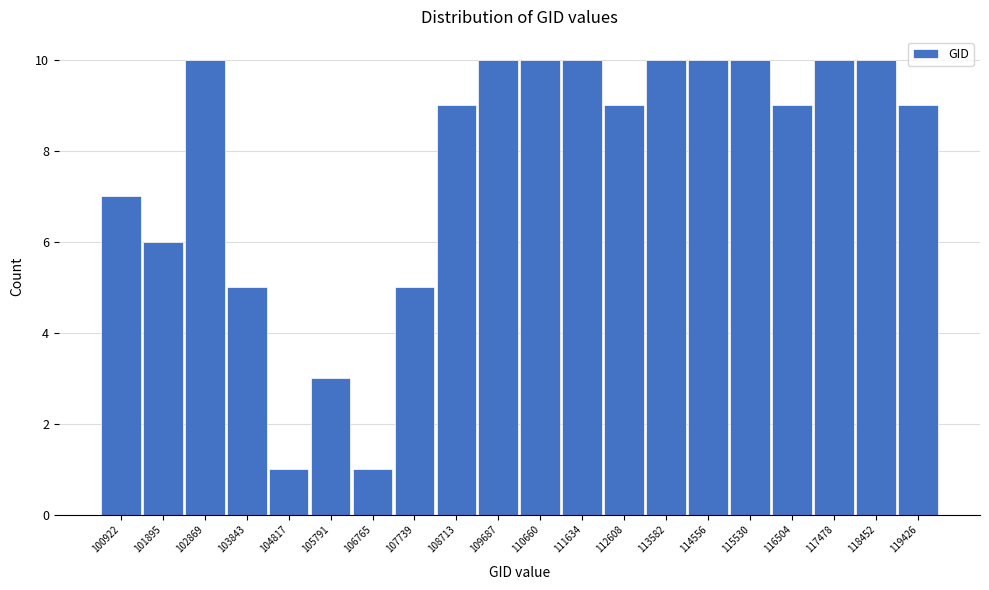

Reading right to left, extract all data points from this chart.

119426=9	118452=10	117478=10	116504=9	115530=10	114556=10	113582=10	112608=9	111634=10	110660=10	109687=10	108713=9	107739=5	106765=1	105791=3	104817=1	103843=5	102869=10	101895=6	100922=7